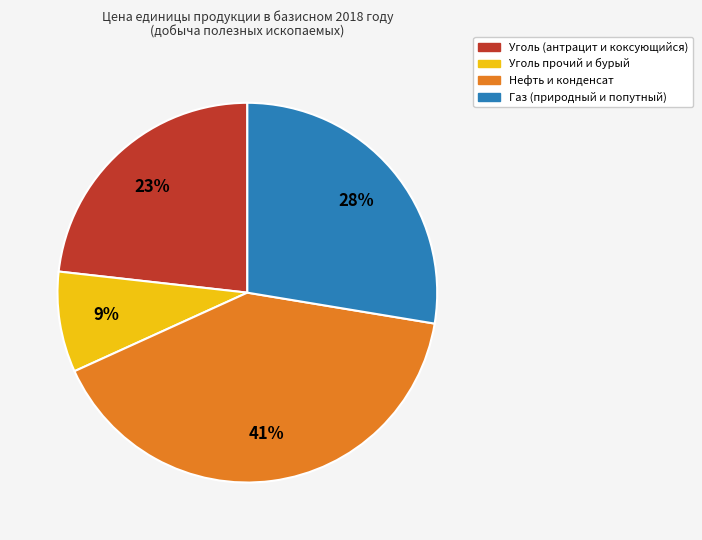

Count the number of slices in the pie.

4